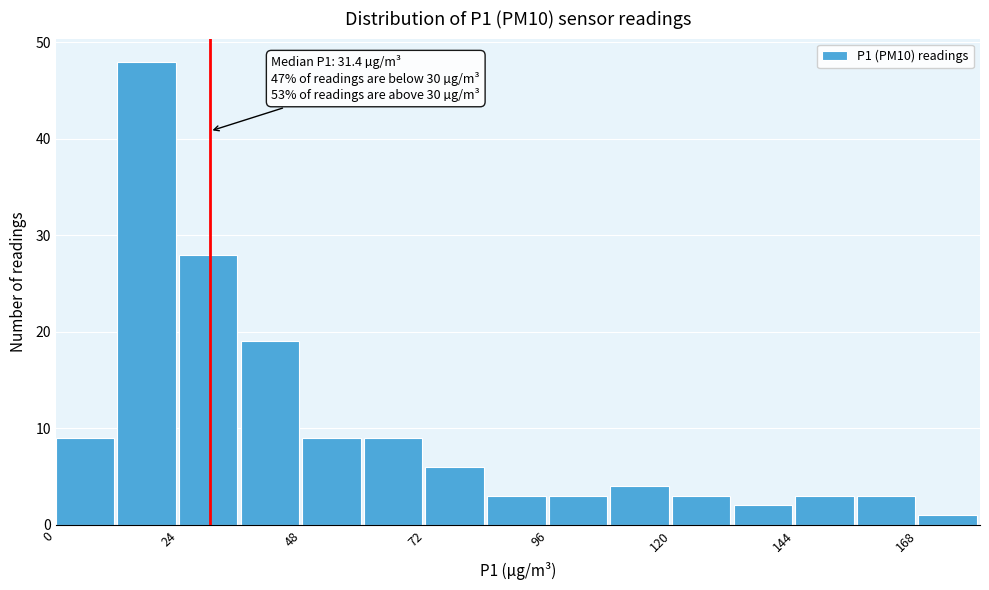

Around what value on the x-axis is the tallest bar? Give the approximate position of its centre, as read against the axis.

20